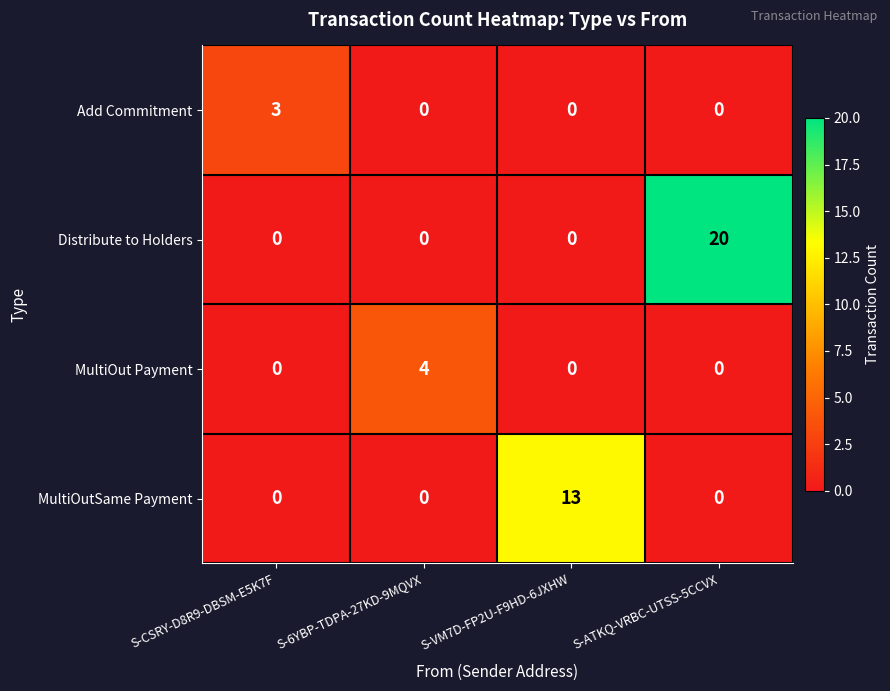

What is the total value across all series at S-ATKQ-VRBC-UTSS-5CCVX?

20